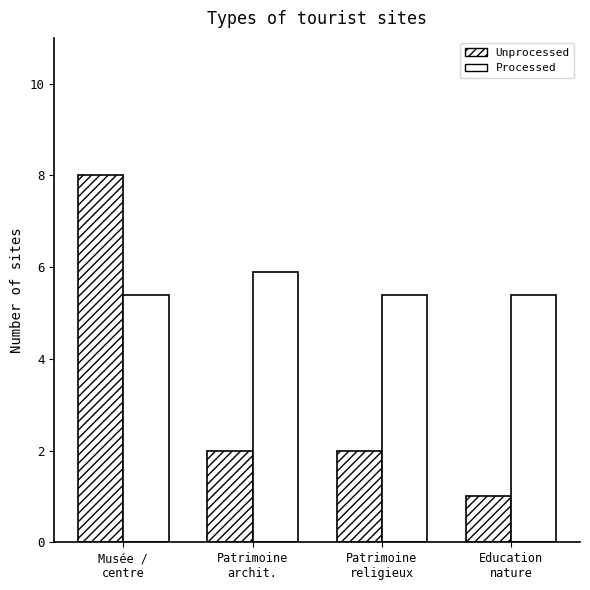

The Processed series shows 8.9 at Patrimoine
archit.. True or false?

False